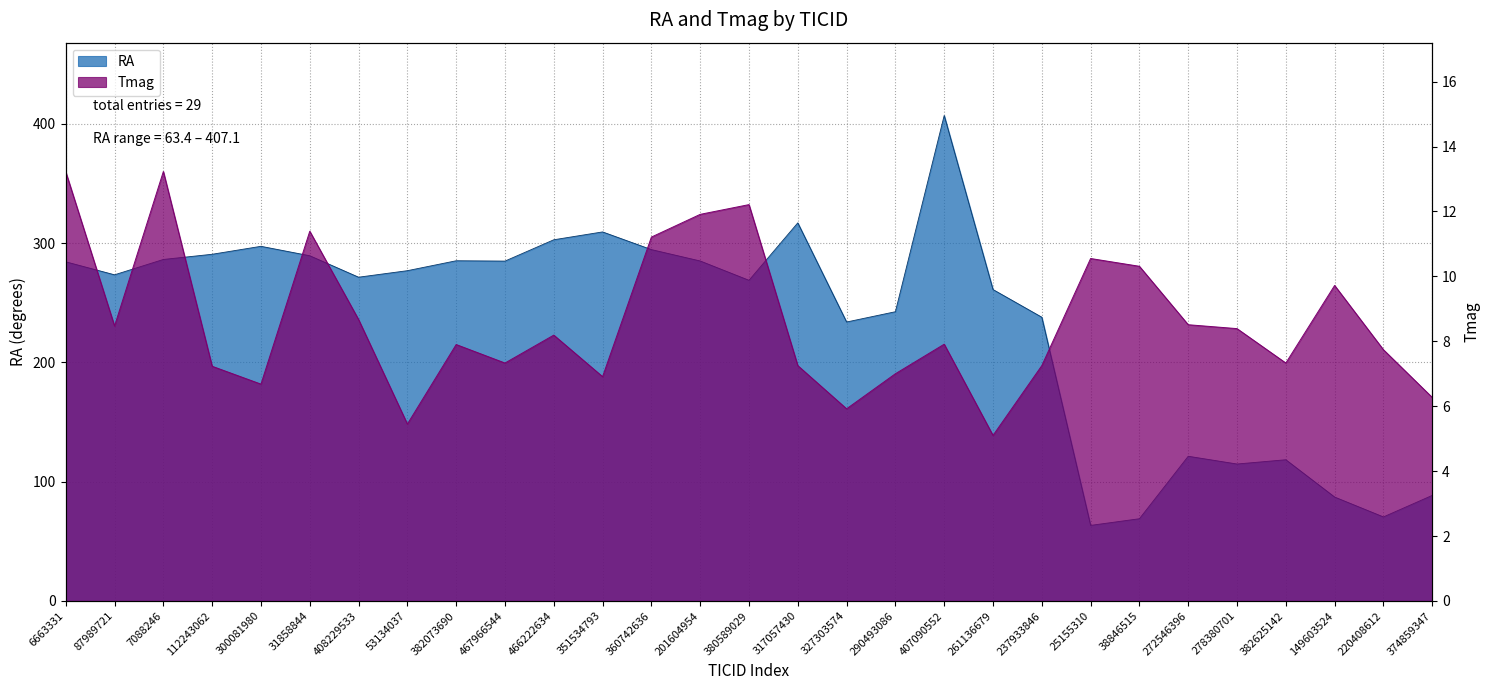

Reading left to right, list all the values displayed in this chart.

RA: 6663331=284.4	87989721=273.5	7088246=286.4	112243062=290.7	300081980=297.4	31858844=289.5	408229533=271.5	53134037=277.0	382073690=285.3	467966544=285.0	466222634=302.9	351534793=309.5	360742636=294.6	201604954=285.1	380589029=268.9	317057430=317.1	327303574=233.9	290493086=242.5	407090552=407.1	261136679=261.1	237933846=237.9	25155310=63.4	38846515=69.0	272546396=121.3	278380701=114.8	382625142=118.4	149603524=87.1	220408612=70.5	374859347=88.5
Tmag: 6663331=13.2	87989721=8.5	7088246=13.2	112243062=7.2	300081980=6.7	31858844=11.4	408229533=8.7	53134037=5.5	382073690=7.9	467966544=7.3	466222634=8.2	351534793=6.9	360742636=11.2	201604954=11.9	380589029=12.2	317057430=7.2	327303574=5.9	290493086=7.0	407090552=7.9	261136679=5.1	237933846=7.2	25155310=10.6	38846515=10.3	272546396=8.5	278380701=8.4	382625142=7.3	149603524=9.7	220408612=7.7	374859347=6.3